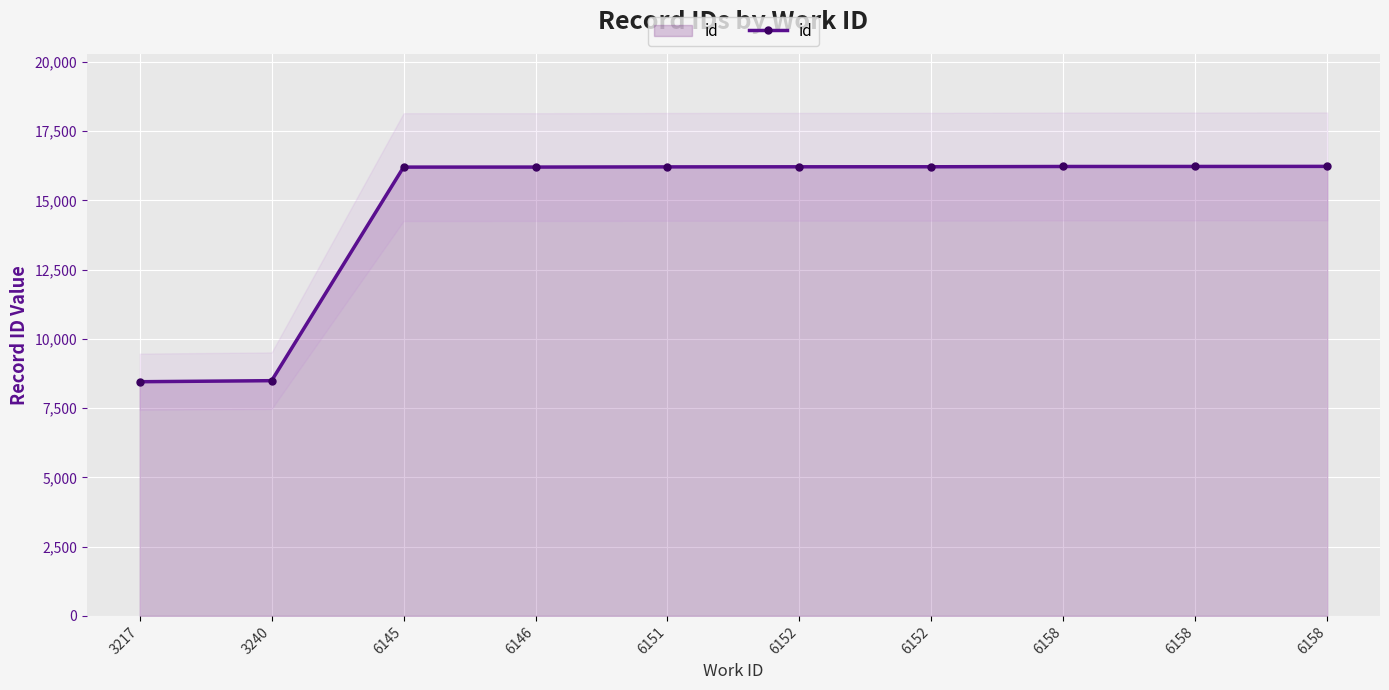

What is the minimum value shown in the chart?

8454